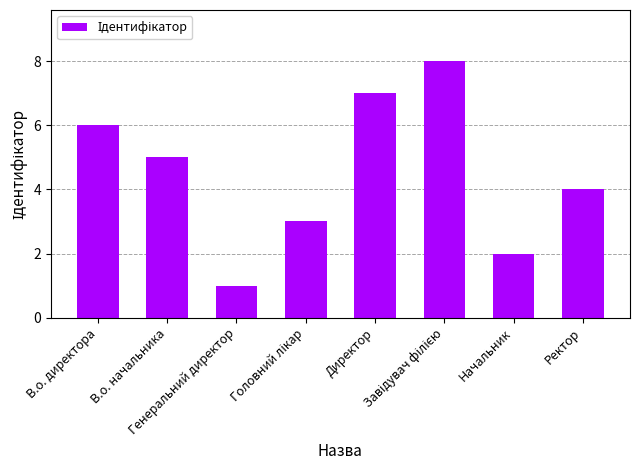

How many data points are less than 5?

4